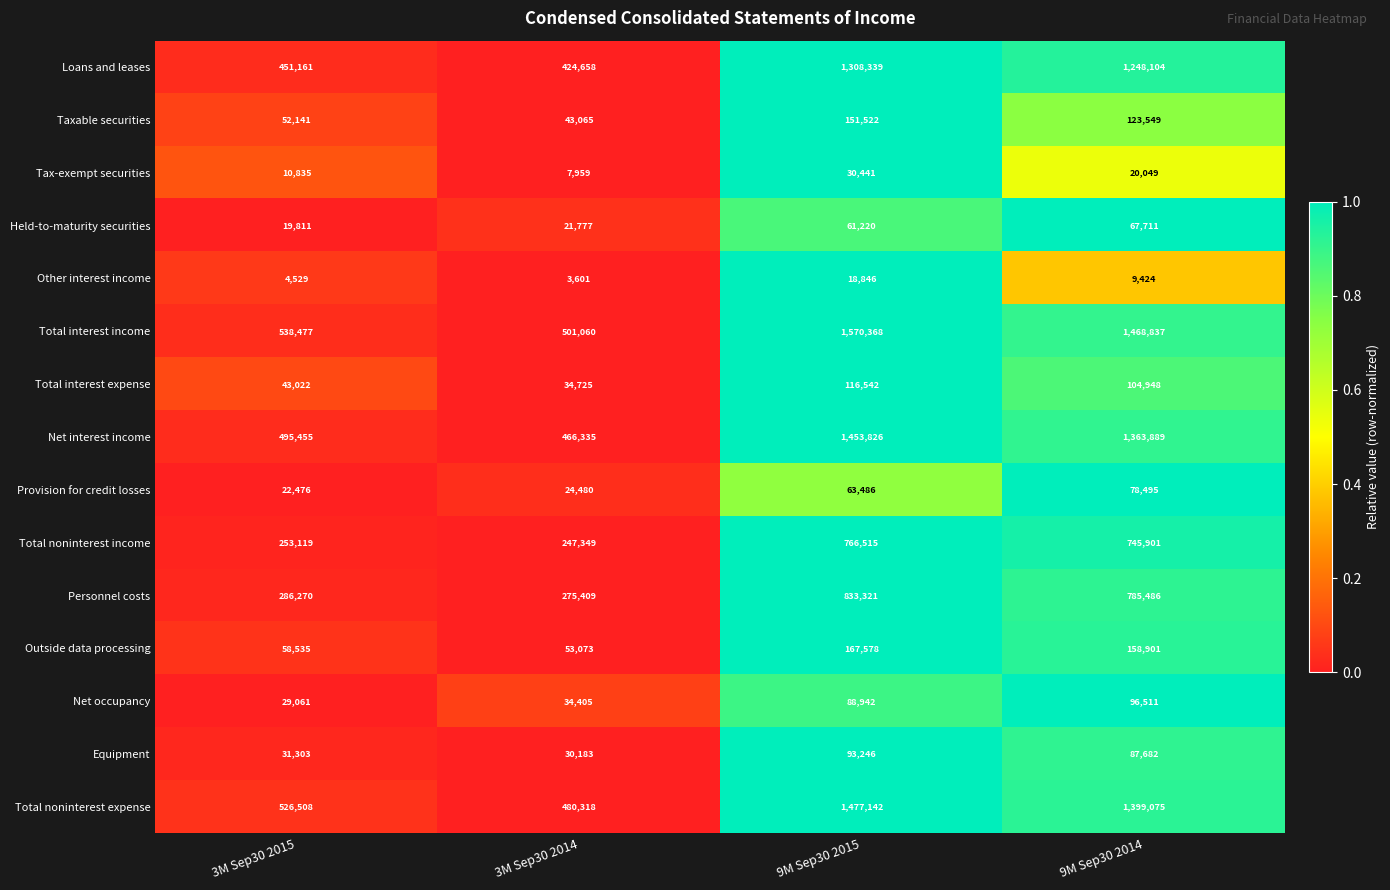

Which series has the largest total across all categories?

Total interest income